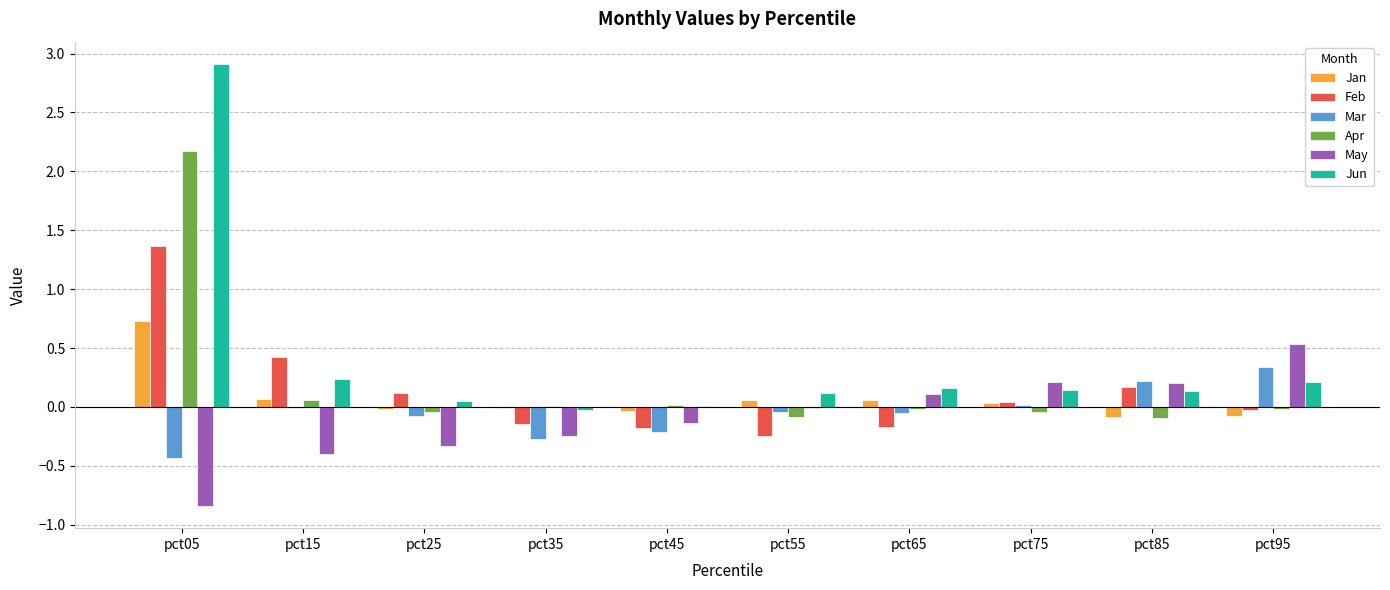

The value of Jan at pct35 is -0.0. True or false?

True